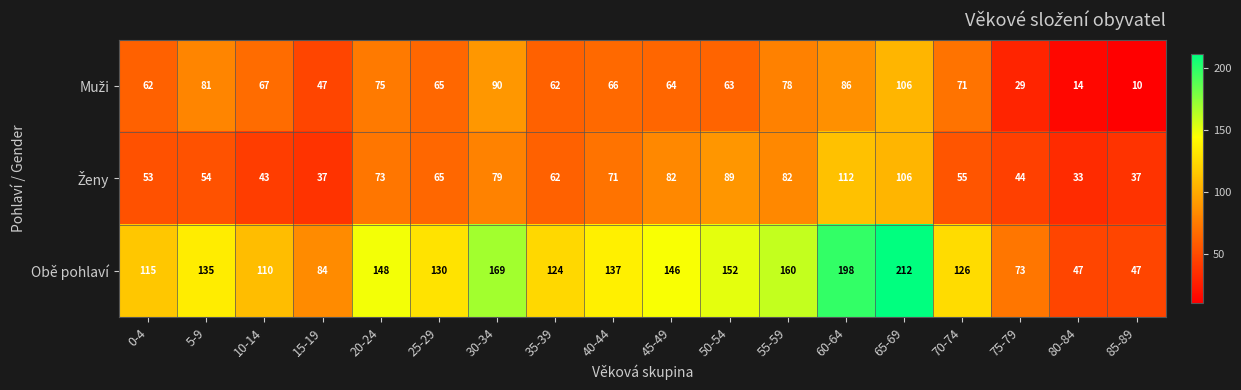

What is the sum of the Obě pohlaví values at 70-74 and 5-9?

261